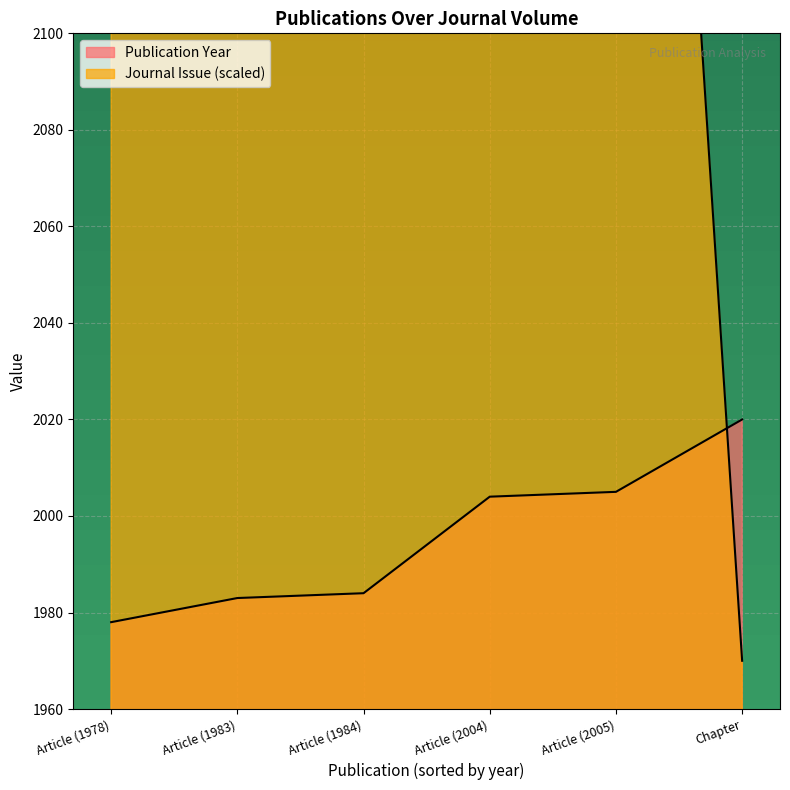

What is the difference between the second highest and second lowest values in the Journal Issue series?

3